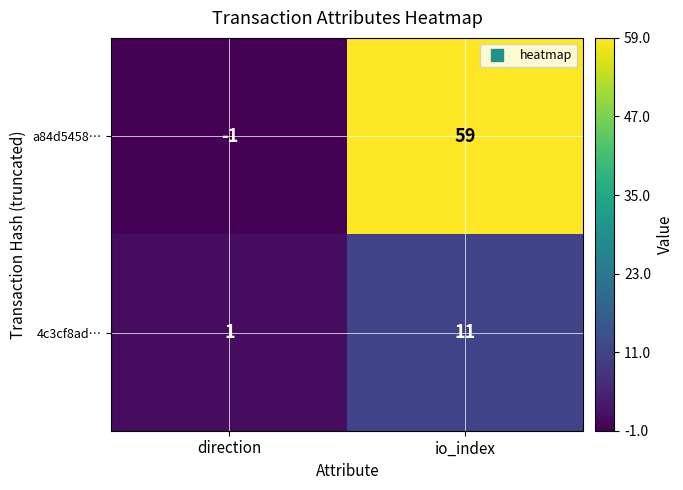

At which category is the sum across all series the highest?

io_index